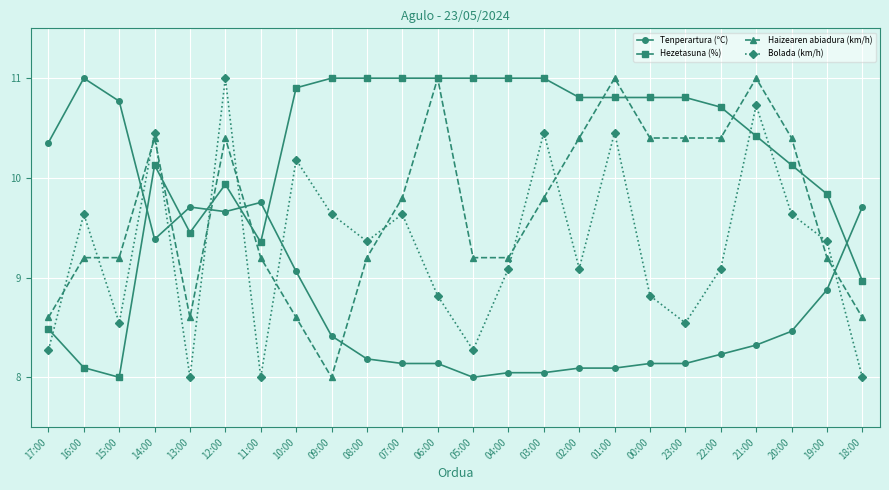

At which category does Tenperartura (ºC) reach its first local valley?

14:00